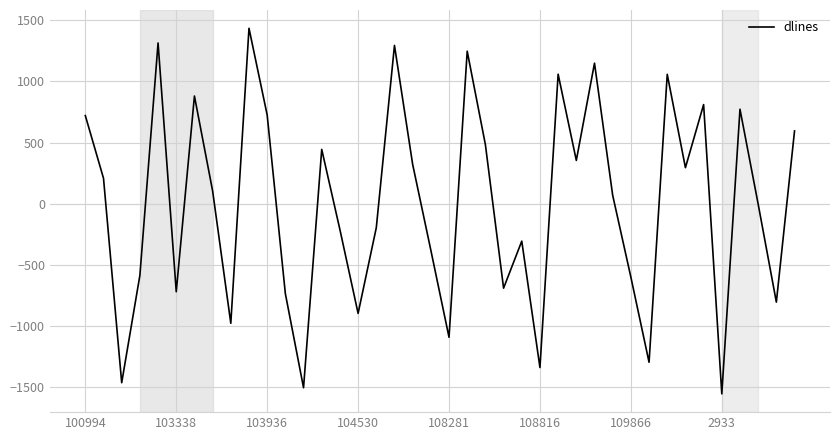

What is the smallest value displayed?

-1552.0